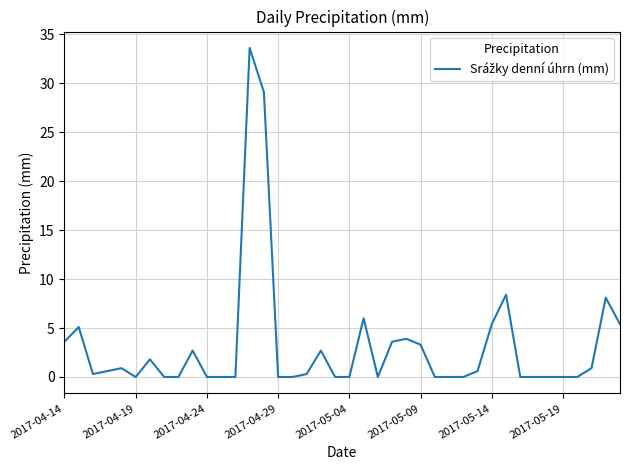

How many distinct data groups are displayed?

1